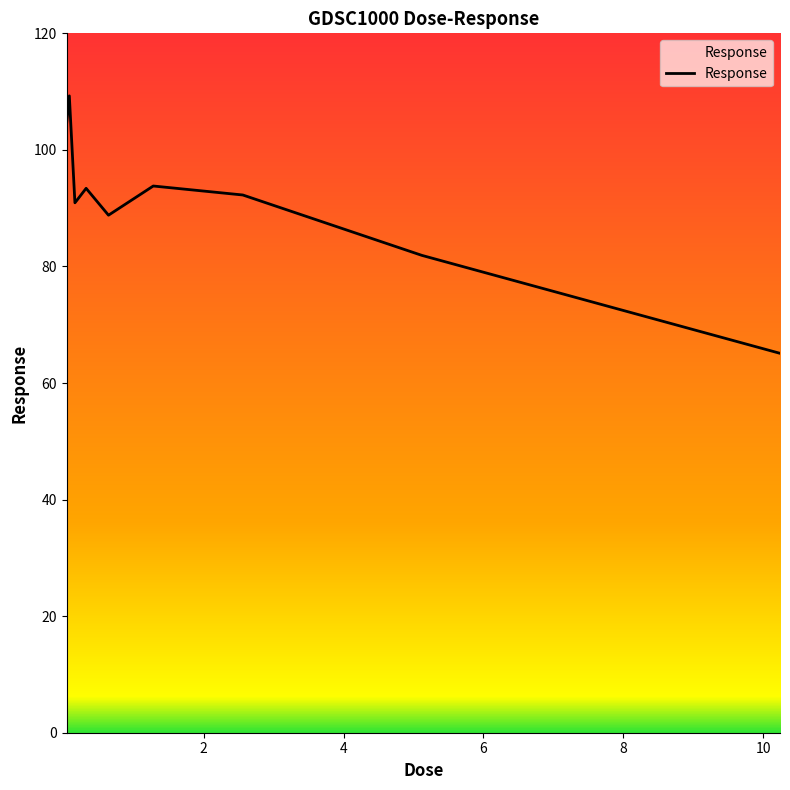

How many values are below 92?

4